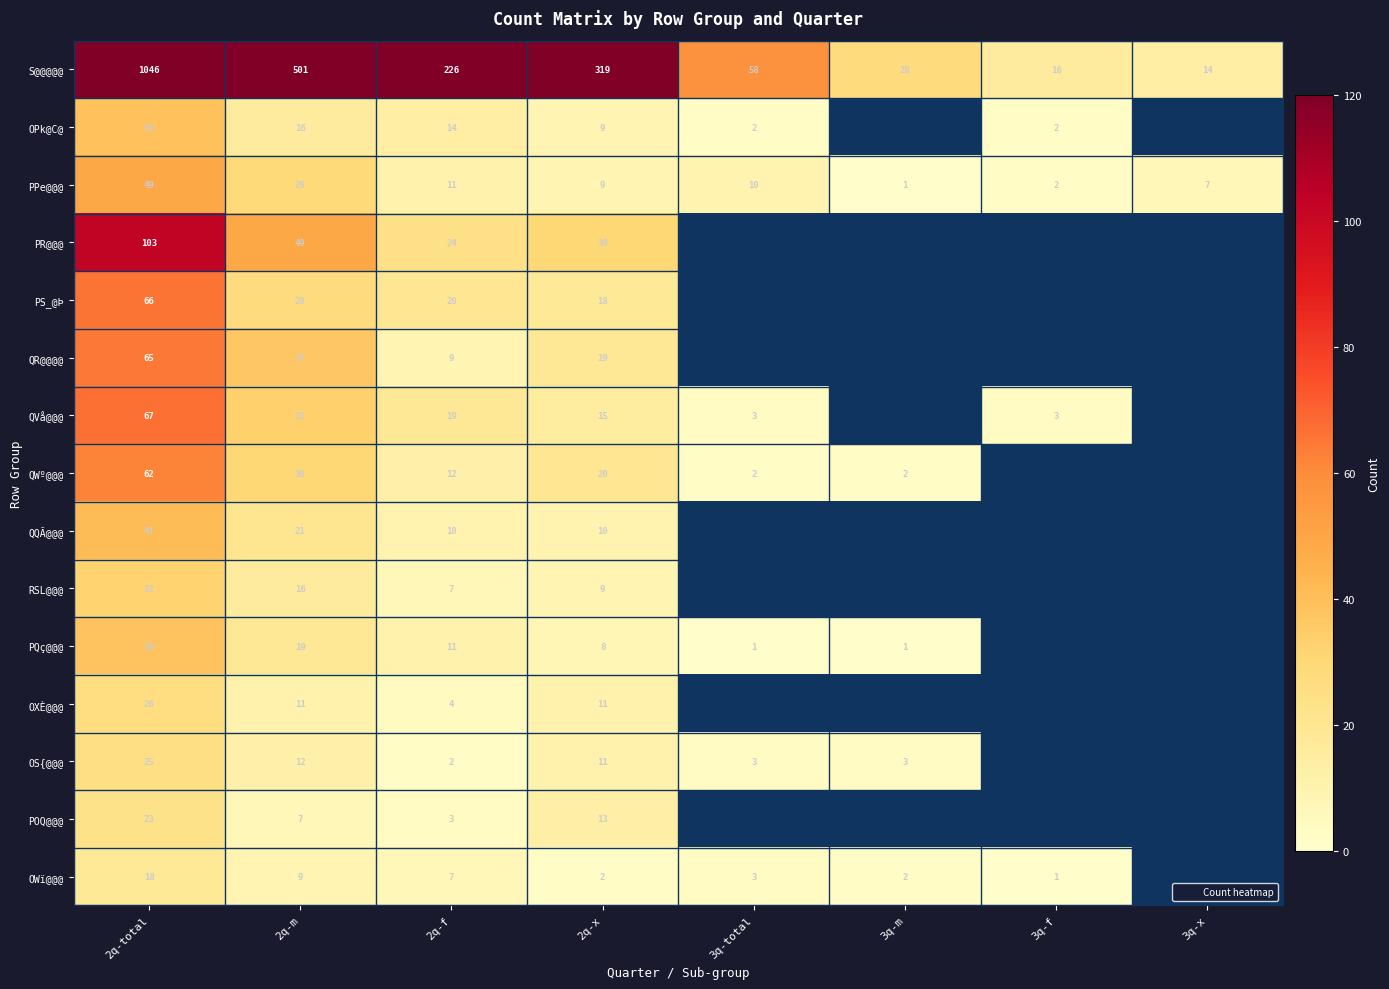

Which series has the largest total across all categories?

S@@@@@